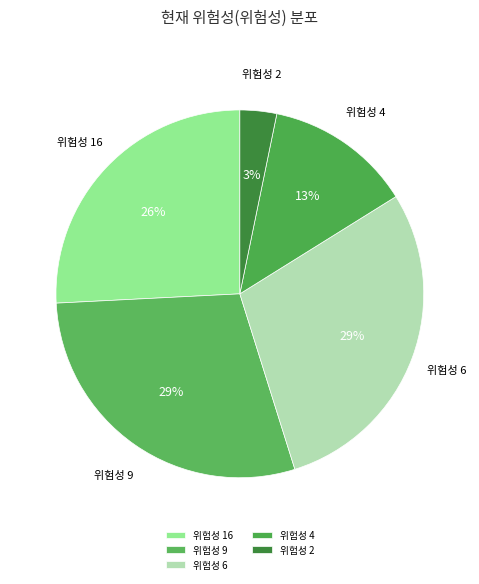

Does 위험성 9 account for over 50% of the chart?

No